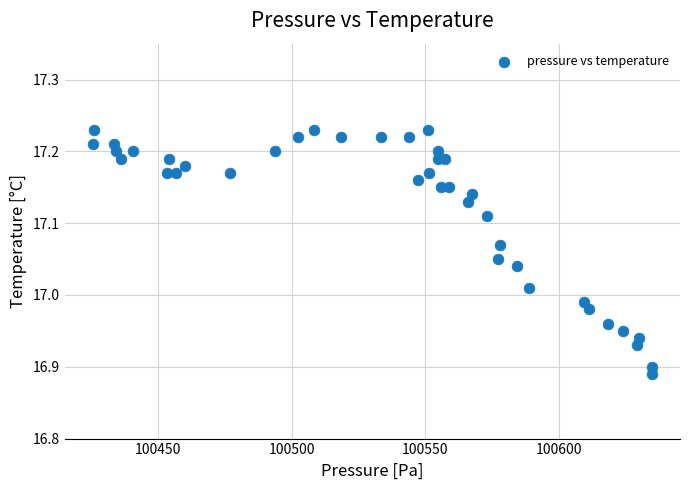

What is the range of X values (max minus min)?

209.3